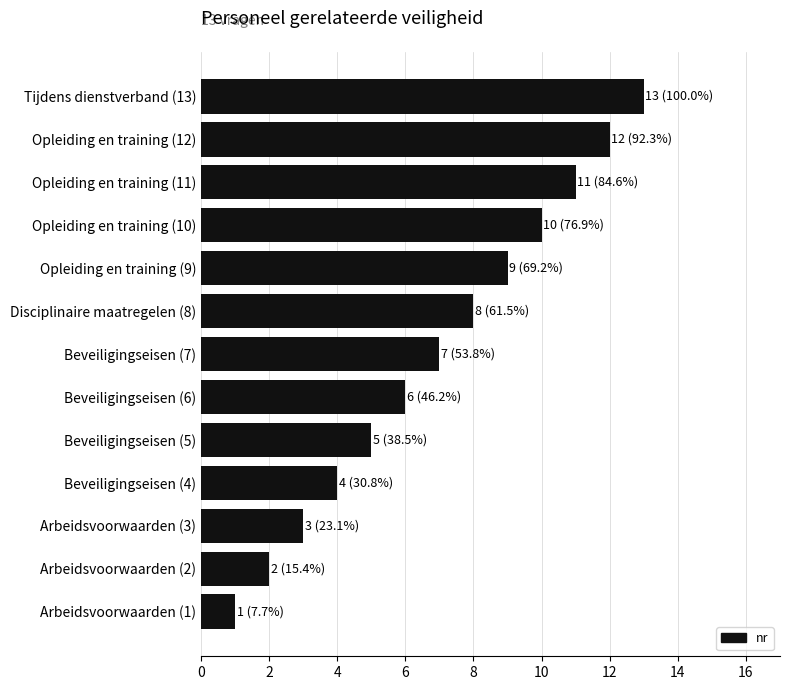

The value at Tijdens dienstverband (13) is 6. True or false?

False